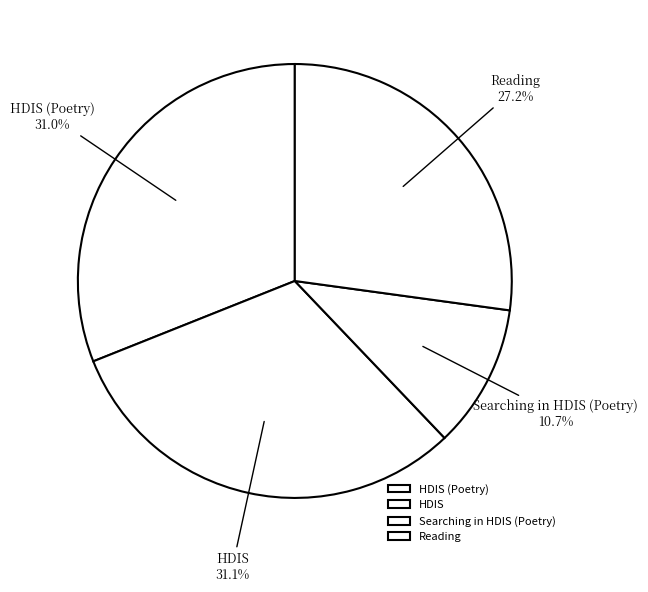

What is the total percentage of Searching in HDIS (Poetry) and HDIS?

41.8%